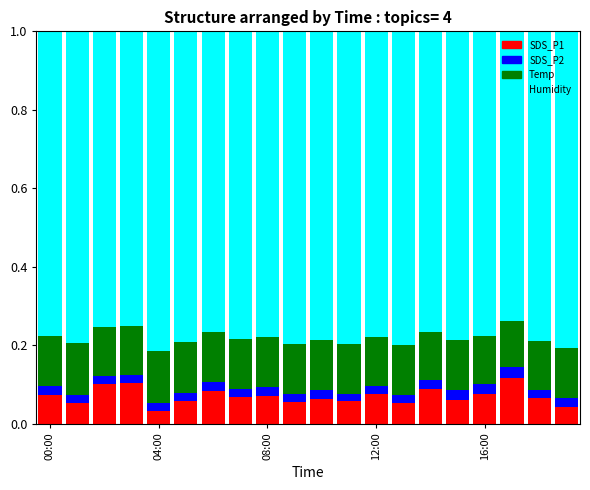

Where is SDS_P2 nearest to the value 0?

11